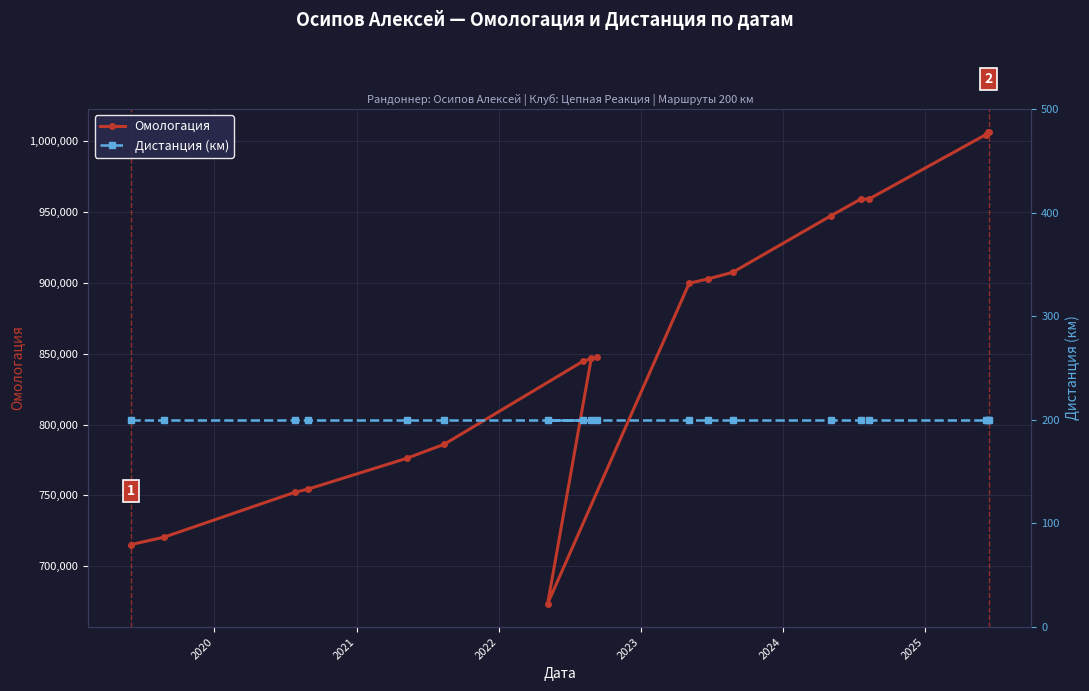

What is the lowest value of the Дистанция (км) series?

200